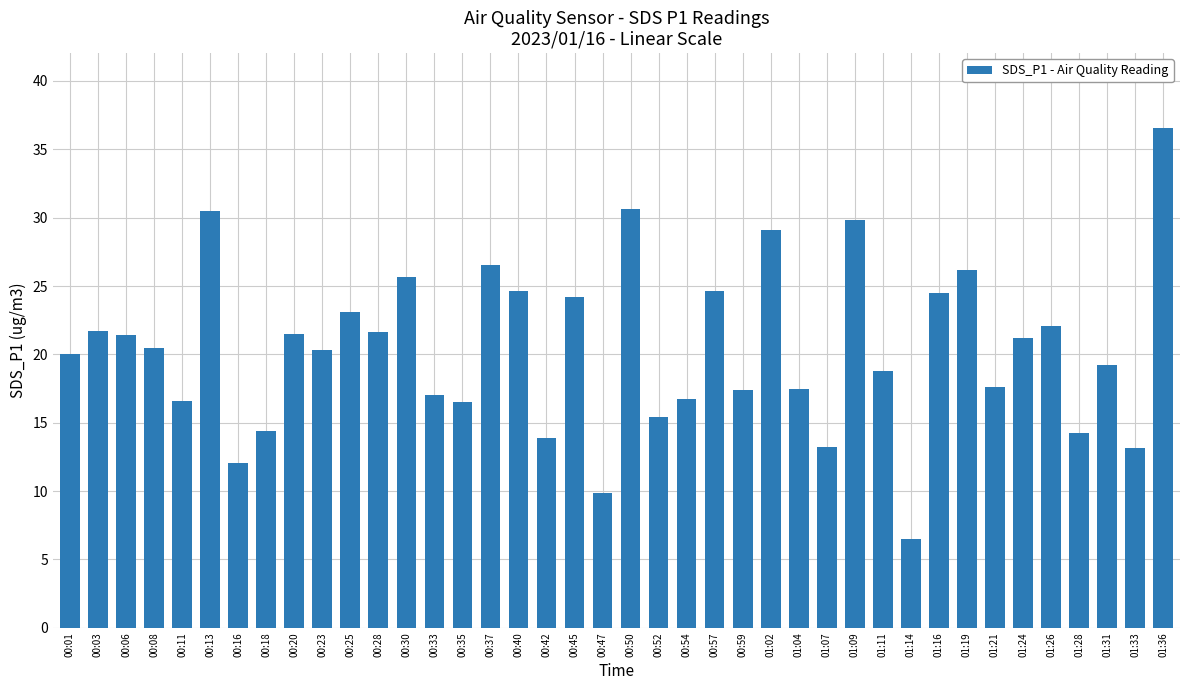

What is the sum of the values at 00:20 and 00:30?

47.1